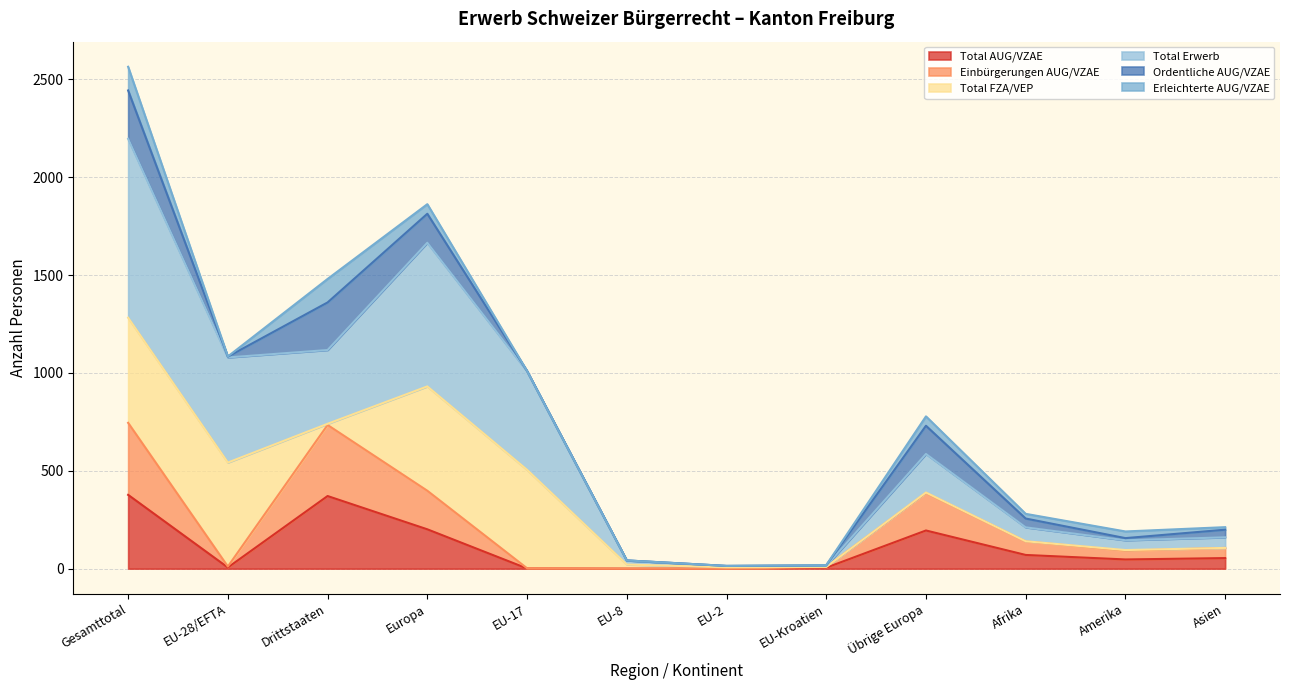

What is the value of the Total AUG/VZAE point at the 5th from the left?

1